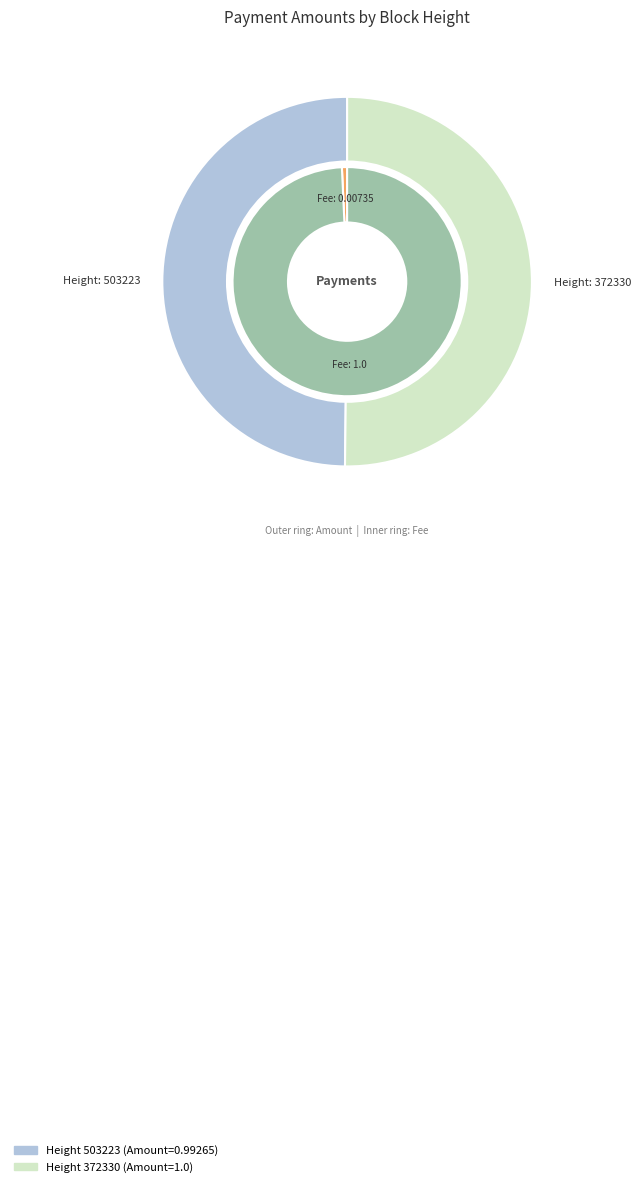

Between 372330 and 503223, which is larger?

372330